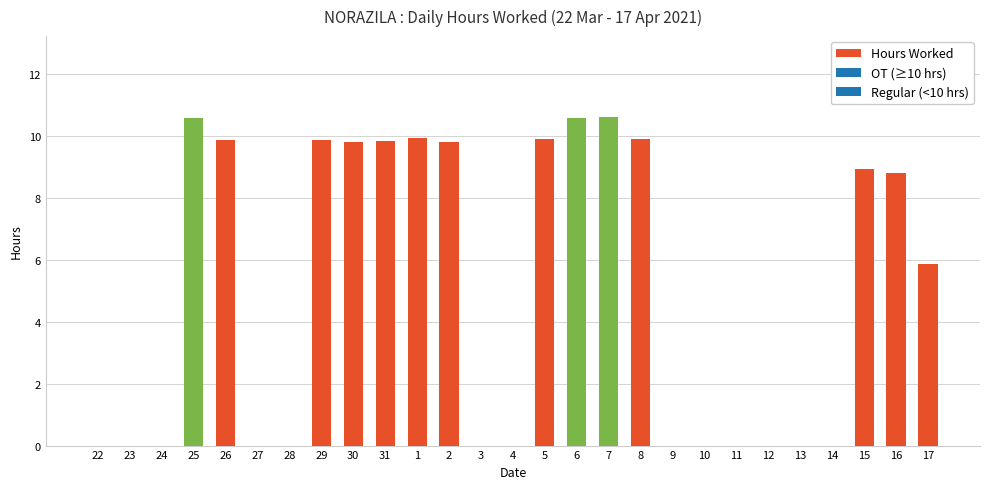

Are the bars horizontal?

No